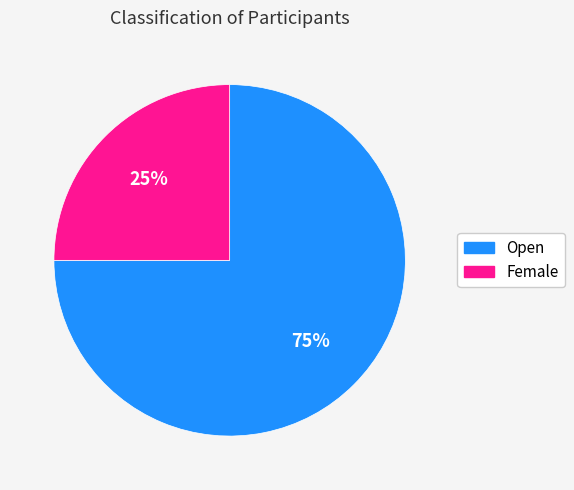

To the nearest percent, what is the difference between the largest and smallest slice percentages?

50%